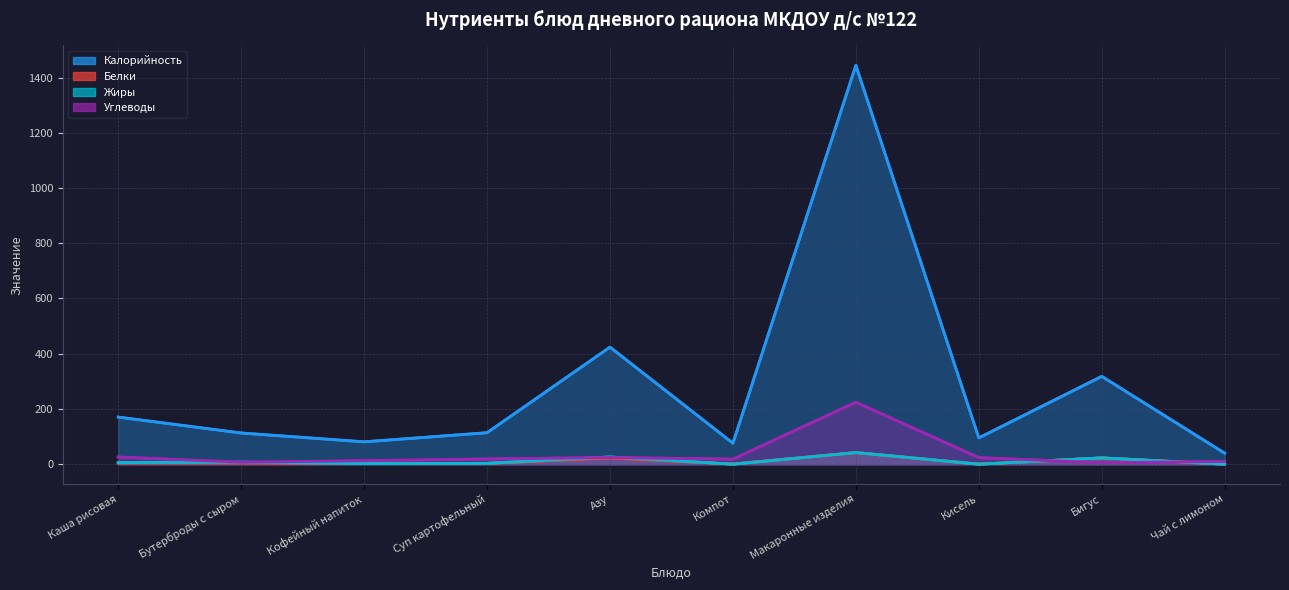

Between Компот and Бигус, which is larger?

Бигус